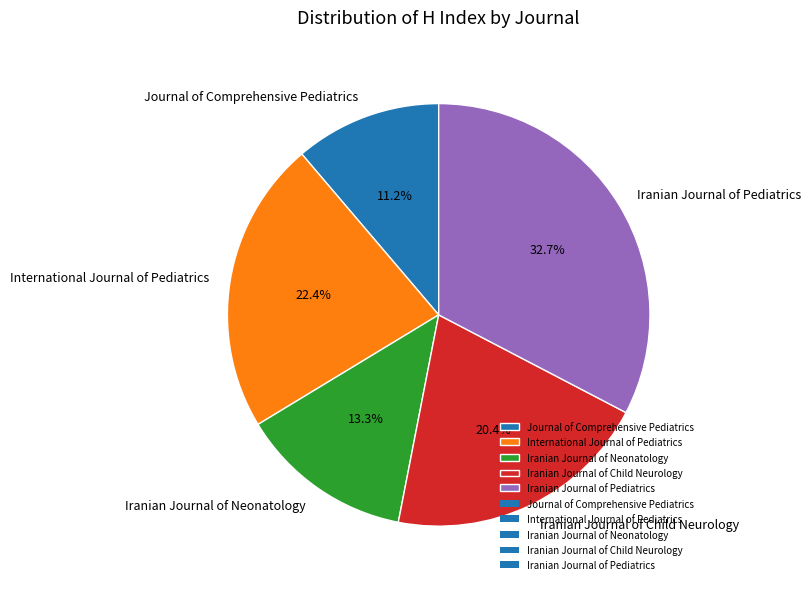

Is Iranian Journal of Neonatology the majority of the pie?

No